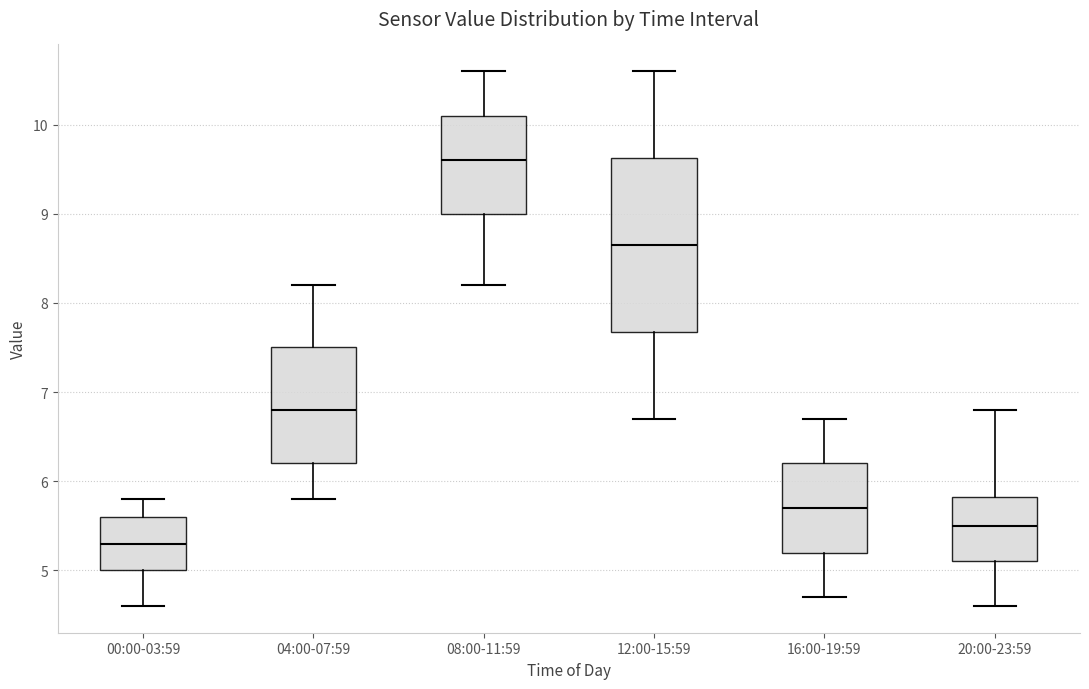

Reading left to right, transcribe this box plot: for each box, give where its median line is, the range the box spans, and where its two whiskers end, as read against the y-axis. The values are not printed on the chart, so give them approximately, as read against the axis.

00:00-03:59: median 5.3, box 5.0 to 5.6, whiskers 4.6 to 5.8
04:00-07:59: median 6.8, box 6.2 to 7.5, whiskers 5.8 to 8.2
08:00-11:59: median 9.6, box 9.0 to 10.1, whiskers 8.2 to 10.6
12:00-15:59: median 8.7, box 7.7 to 9.6, whiskers 6.7 to 10.6
16:00-19:59: median 5.7, box 5.2 to 6.2, whiskers 4.7 to 6.7
20:00-23:59: median 5.5, box 5.1 to 5.8, whiskers 4.6 to 6.8